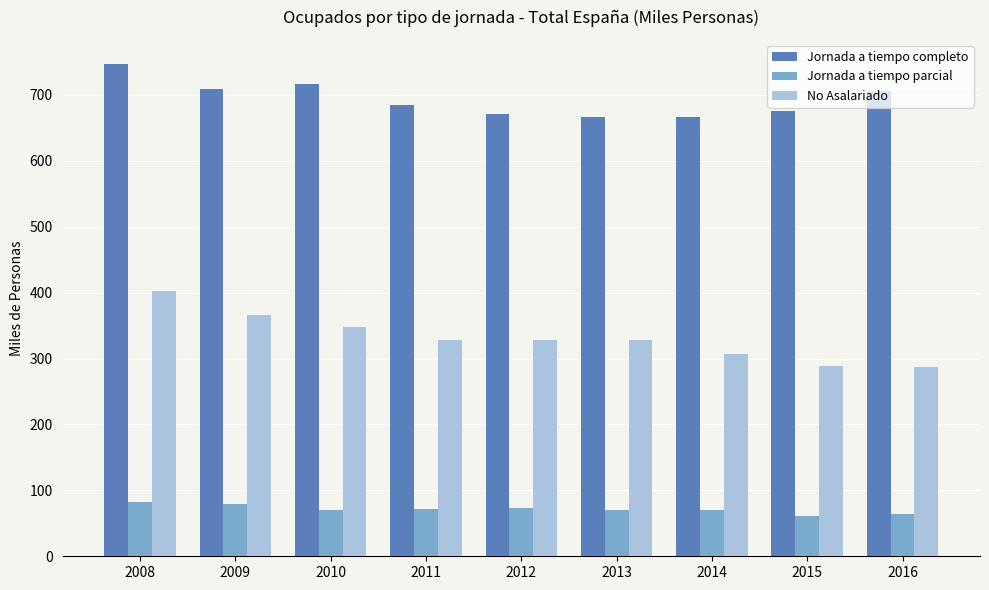

Which series has the largest range (max minus min)?

No Asalariado